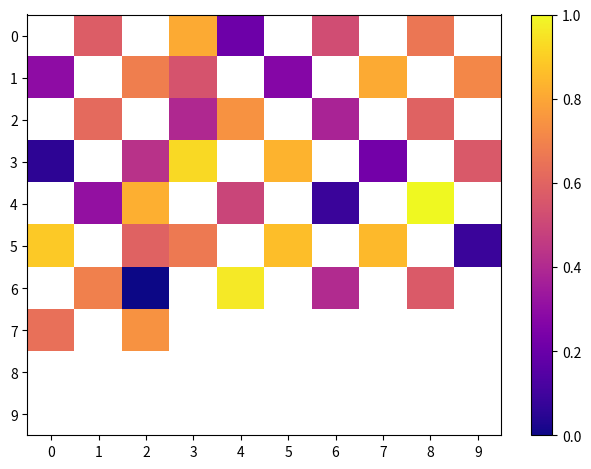

The value of 0 at 8 is 0.7. True or false?

True